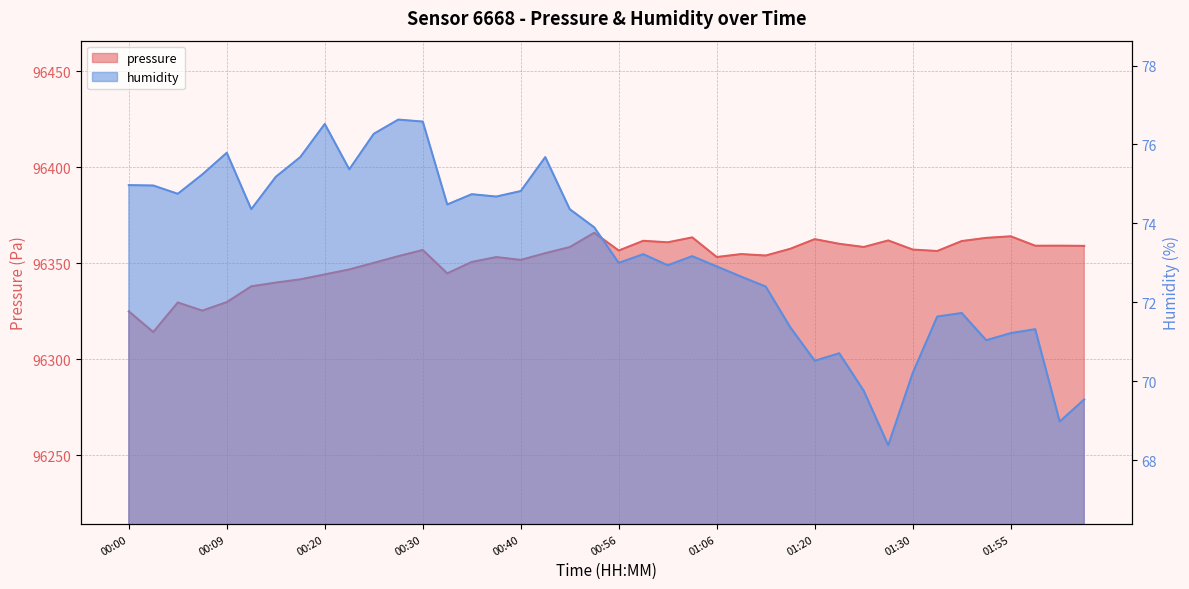

Reading left to right, extract all data points from this chart.

pressure: 00:00=96325.0	00:02=96314.2	00:05=96329.6	00:07=96325.4	00:09=96329.8	00:12=96338.0	00:14=96340.0	00:18=96341.7	00:20=96344.2	00:22=96346.8	00:25=96350.2	00:27=96353.7	00:30=96356.9	00:32=96344.8	00:35=96350.7	00:38=96353.2	00:40=96351.8	00:43=96355.3	00:51=96358.5	00:54=96365.9	00:56=96356.7	00:59=96361.7	01:01=96360.9	01:04=96363.5	01:06=96353.3	01:09=96354.8	01:11=96354.1	01:14=96357.6	01:20=96362.6	01:22=96360.2	01:25=96358.5	01:28=96361.9	01:30=96357.2	01:44=96356.4	01:47=96361.6	01:50=96363.2	01:55=96364.1	01:57=96359.2	02:00=96359.2	02:02=96359.1
humidity: 00:00=75.0	00:02=75.0	00:05=74.8	00:07=75.2	00:09=75.8	00:12=74.4	00:14=75.2	00:18=75.7	00:20=76.5	00:22=75.4	00:25=76.3	00:27=76.6	00:30=76.6	00:32=74.5	00:35=74.7	00:38=74.7	00:40=74.8	00:43=75.7	00:51=74.4	00:54=73.9	00:56=73.0	00:59=73.2	01:01=72.9	01:04=73.2	01:06=72.9	01:09=72.7	01:11=72.4	01:14=71.4	01:20=70.5	01:22=70.7	01:25=69.8	01:28=68.4	01:30=70.2	01:44=71.6	01:47=71.7	01:50=71.0	01:55=71.2	01:57=71.3	02:00=69.0	02:02=69.5